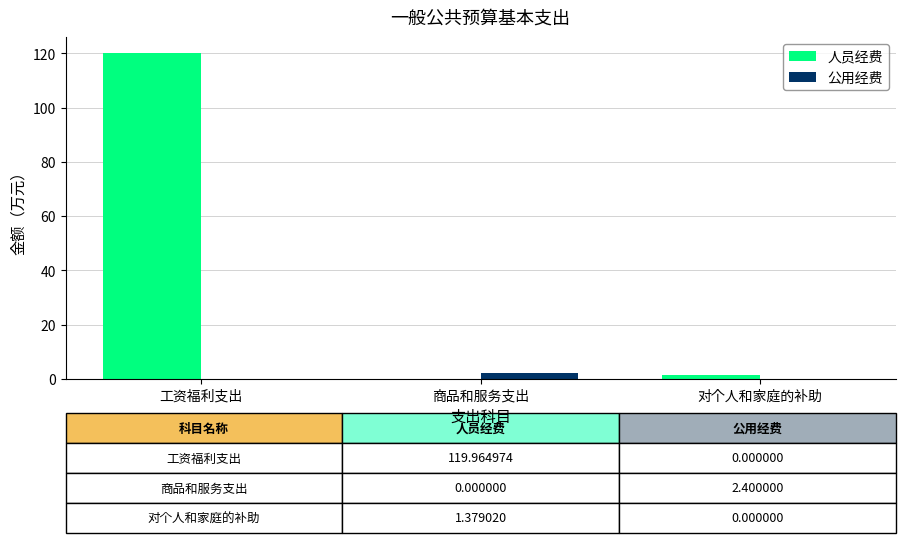

Are the bars grouped side by side (vs. stacked)?

Yes